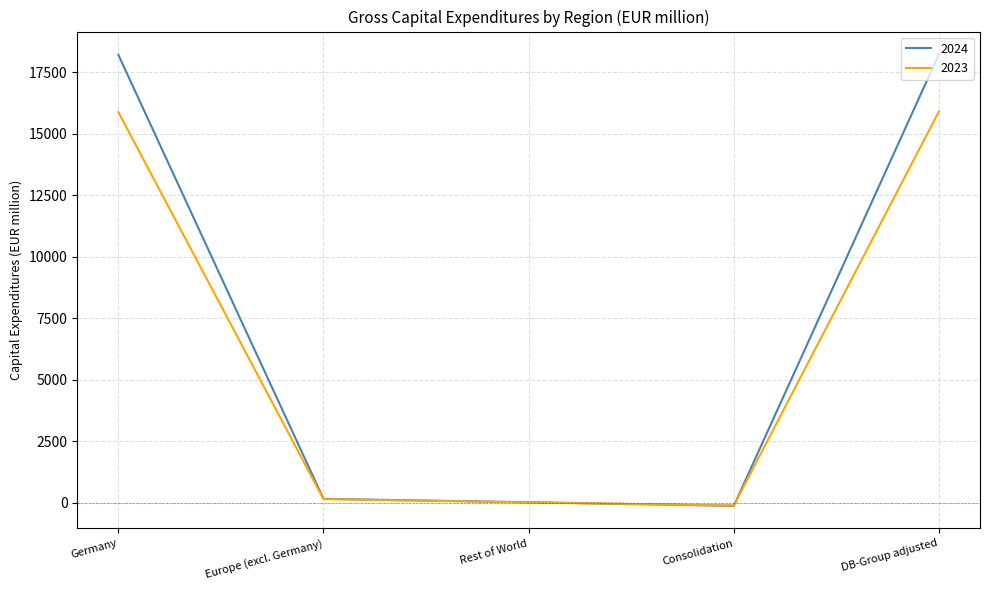

What is the sum of all 2023 values?

31834